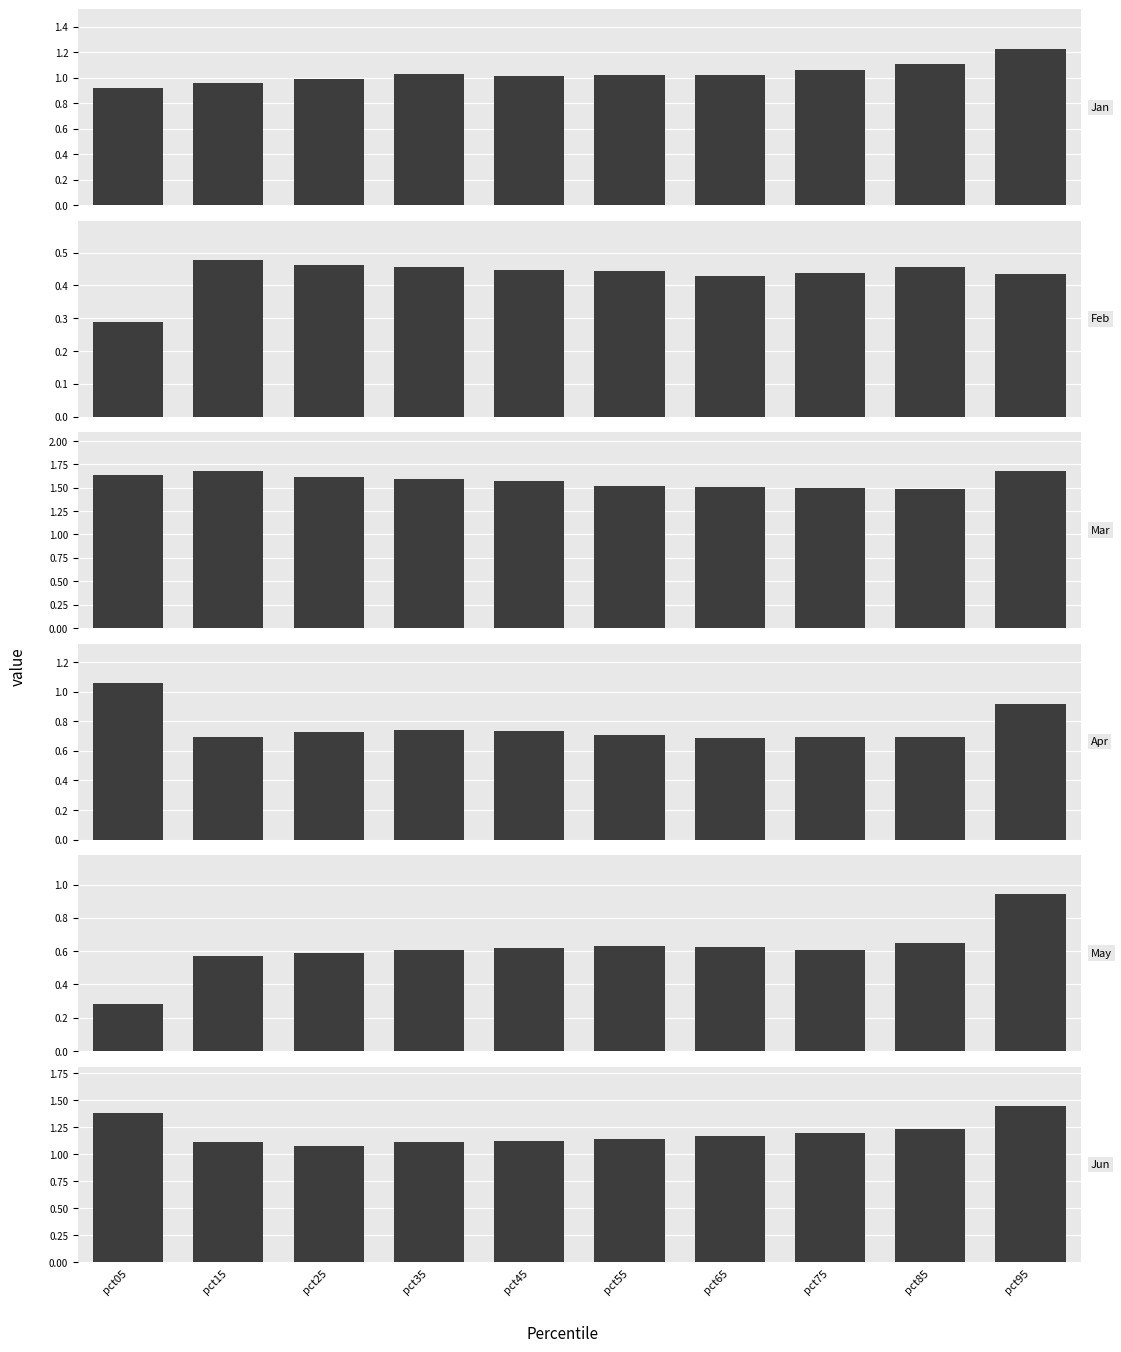

How many bars are there in total?

60